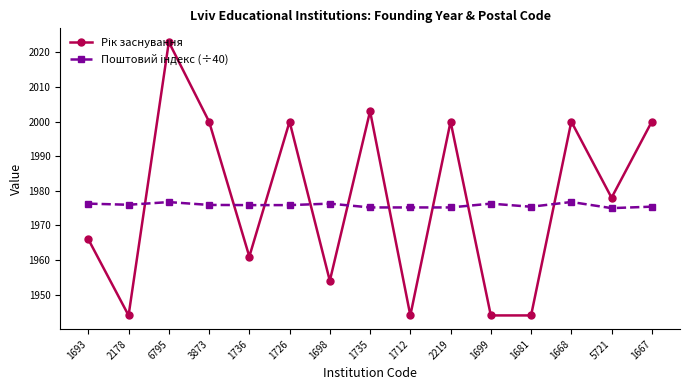

What is the spread (max minus min) of values at 3873?

24.1